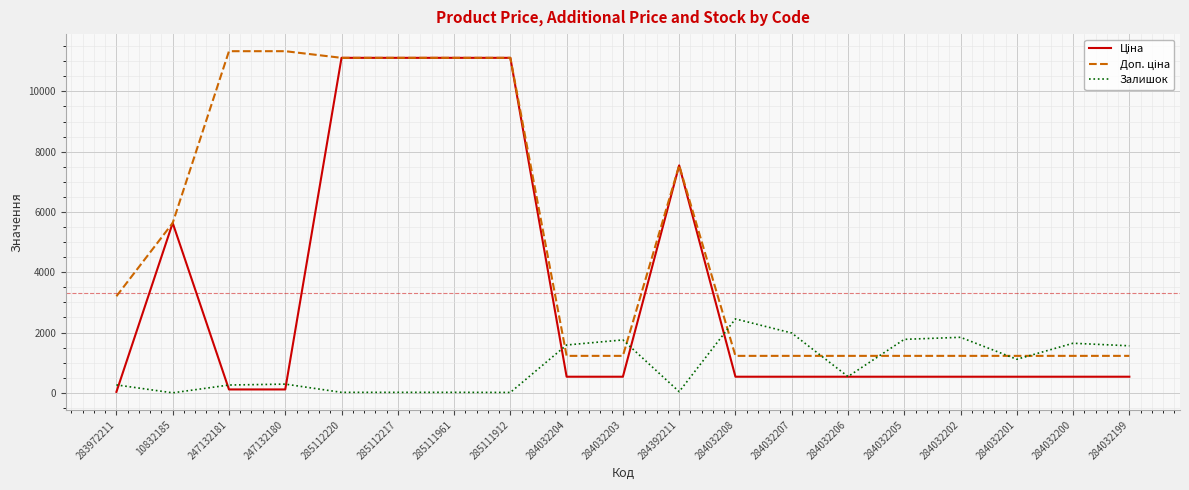

At how many categories does at least one series exceed 4080?

8